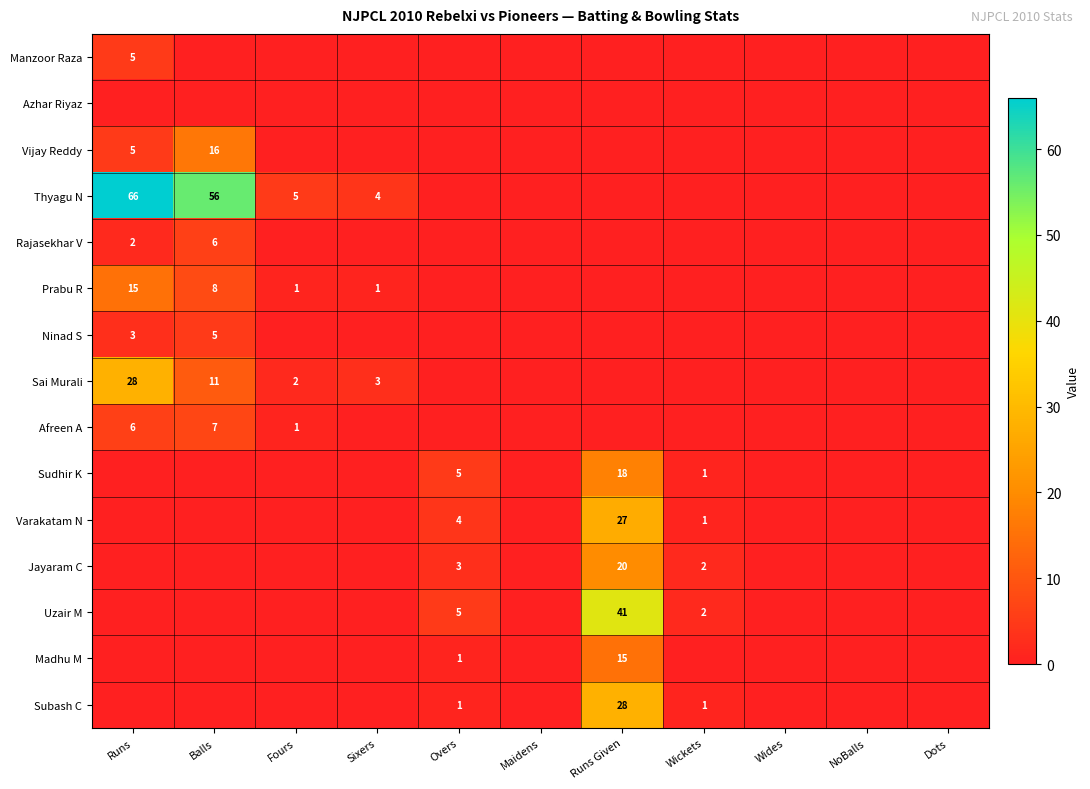

Which has a higher value, Dots or Fours?

Dots